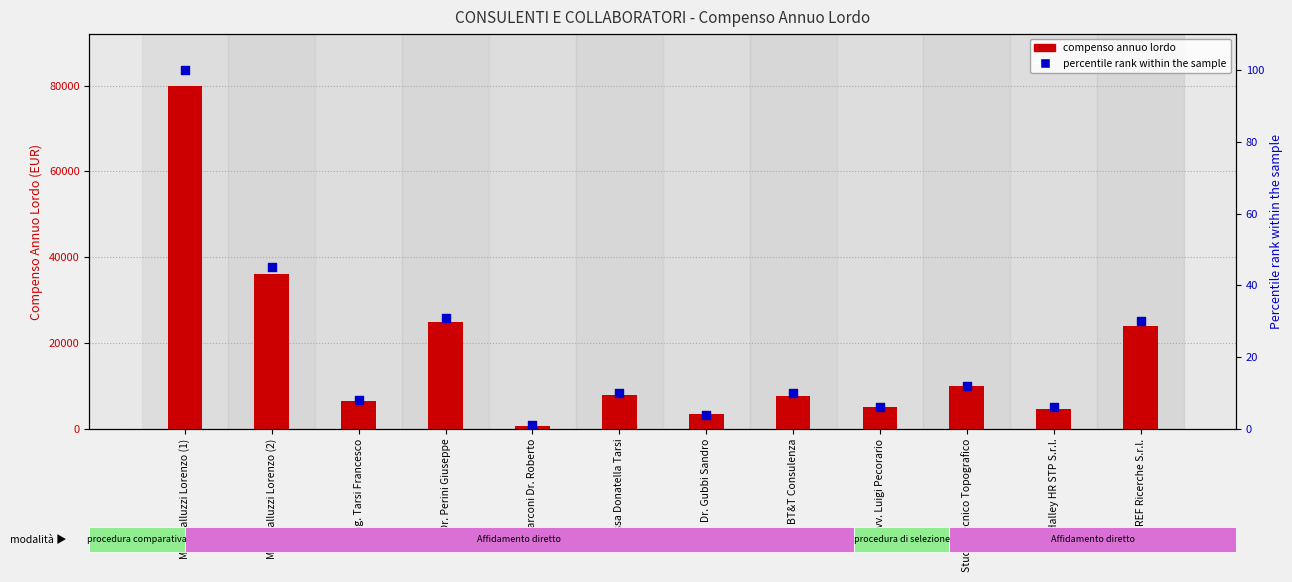

At how many categories does at least one series exceed 23807?

4